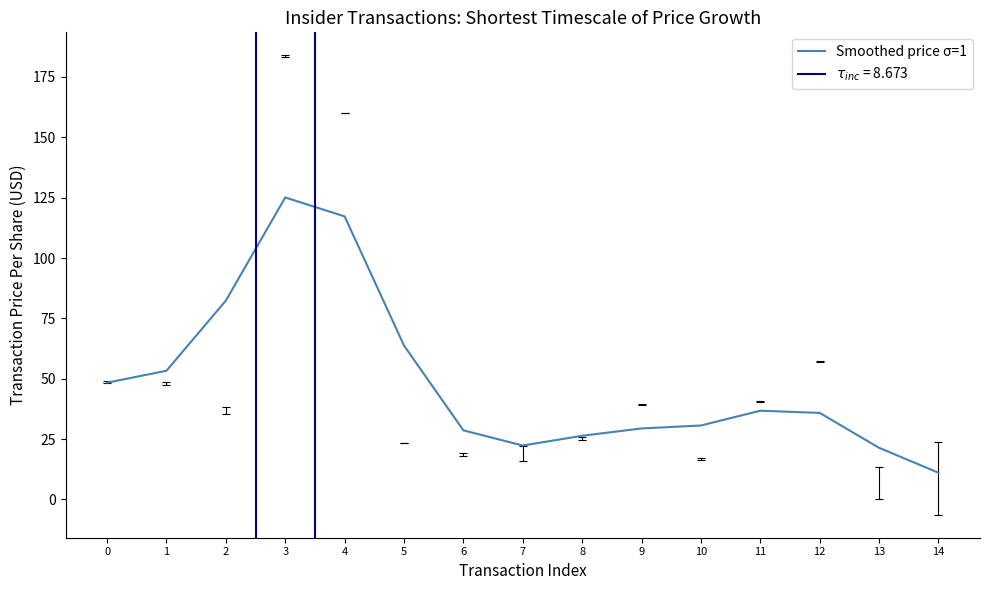

Reading left to right, list all the values displayed in this chart.

48.4	53.3	82.4	125.1	117.2	63.8	28.6	22.4	26.4	29.4	30.6	36.8	35.9	21.4	11.1